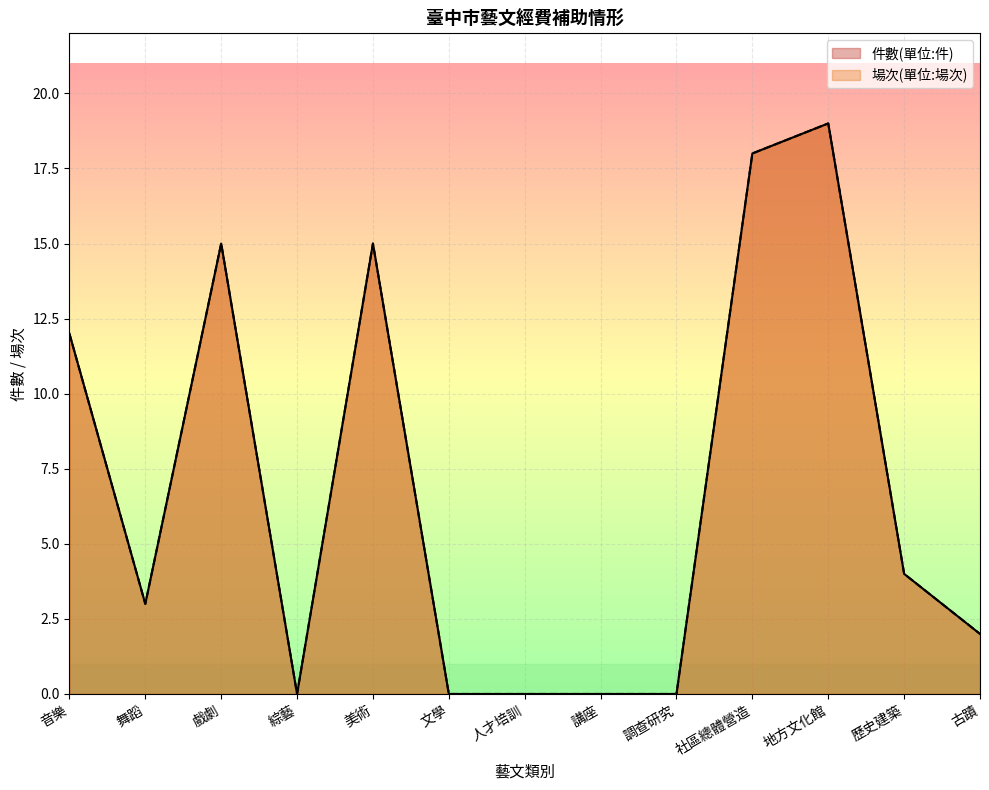

Where is the first local maximum for 件數(單位:件)?

戲劇